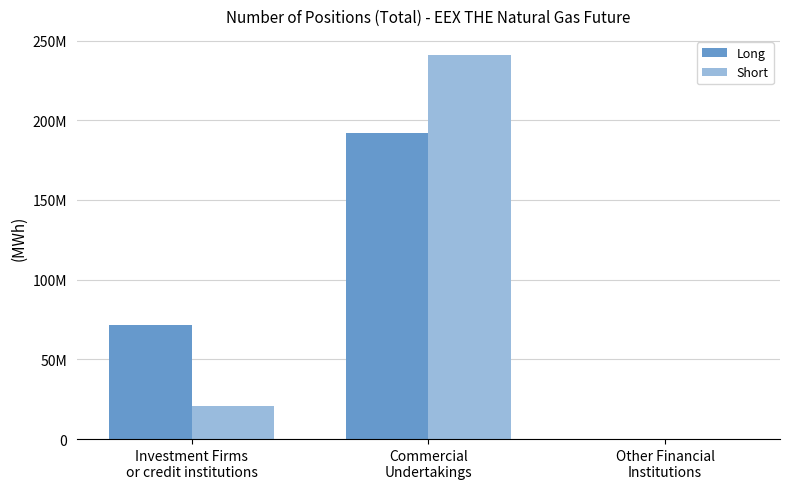

What are all the series names shown in the legend?

Long, Short